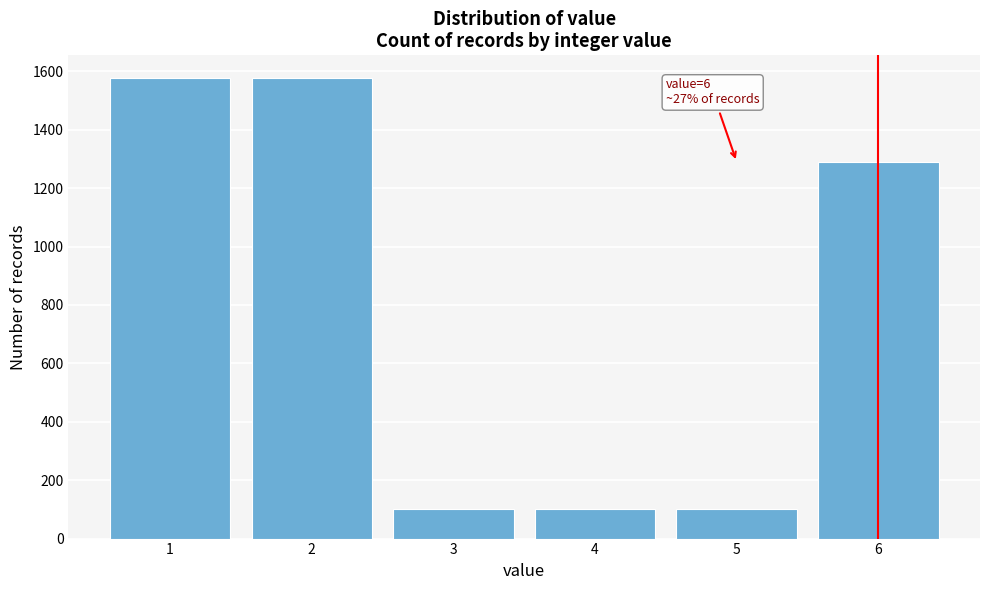

Reading left to right, transcribe all the data shown in this chart.

1=1576	2=1576	3=100	4=100	5=100	6=1290